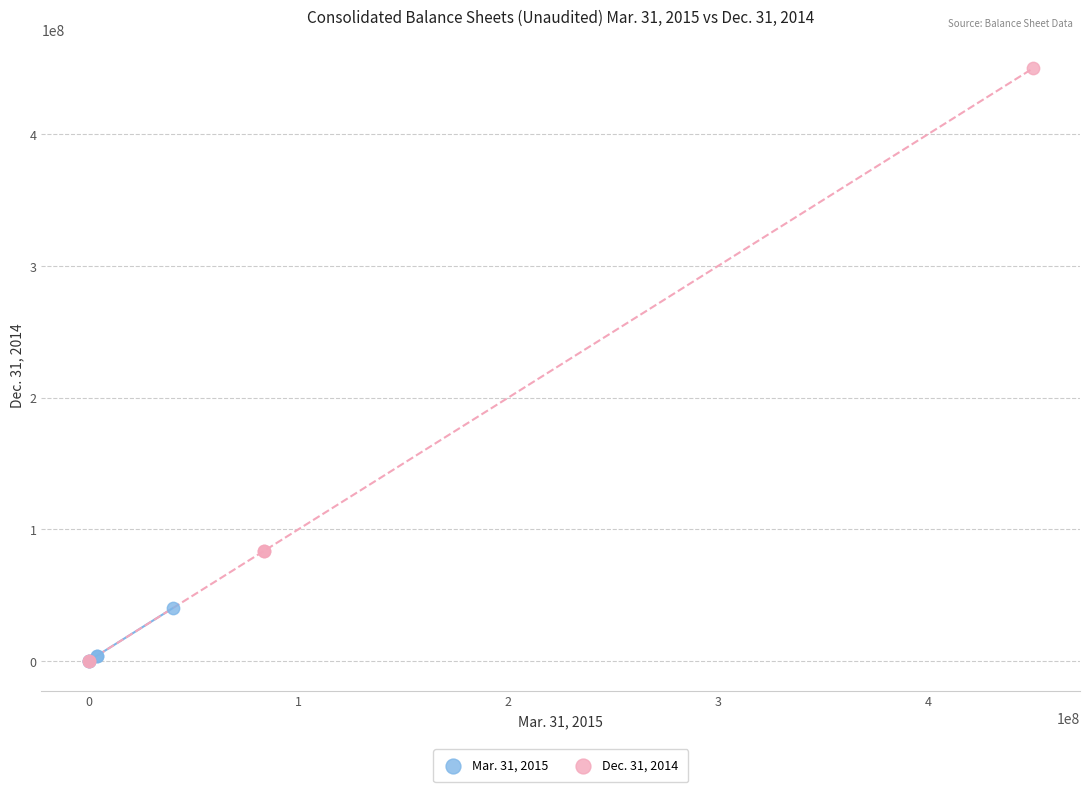

What are all the series names shown in the legend?

Mar. 31, 2015, Dec. 31, 2014